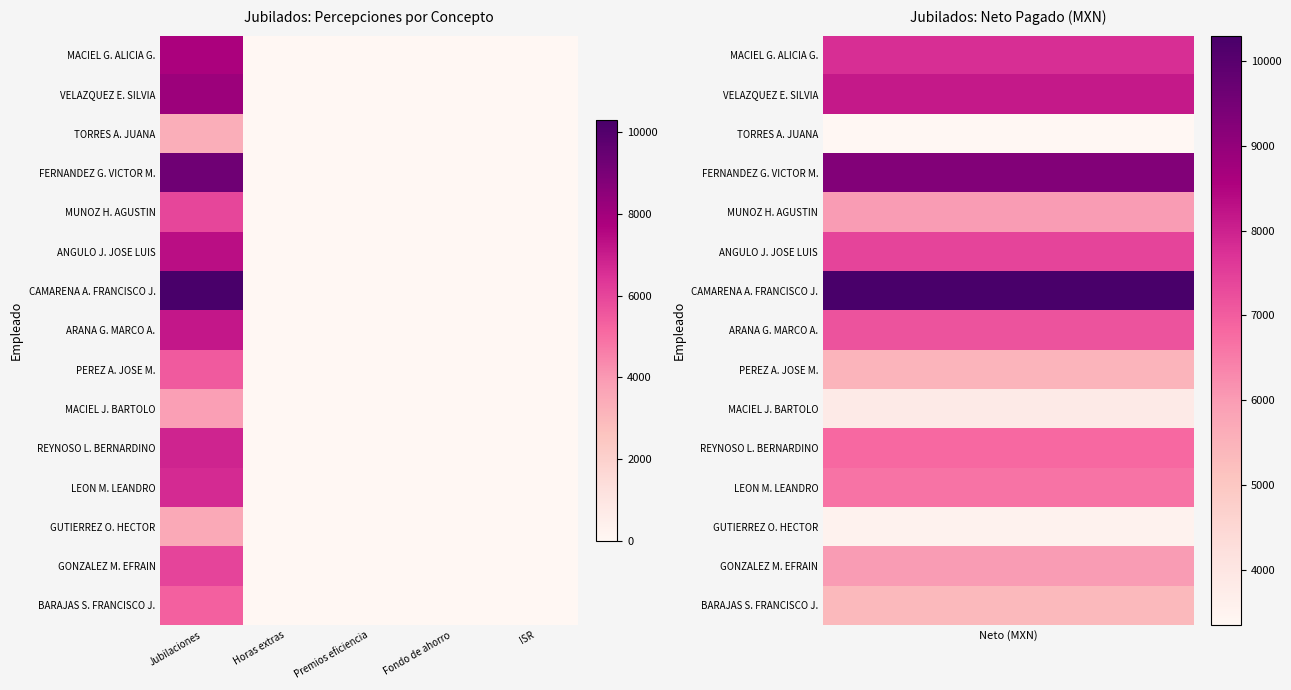

Count the number of data series in this chart.

15